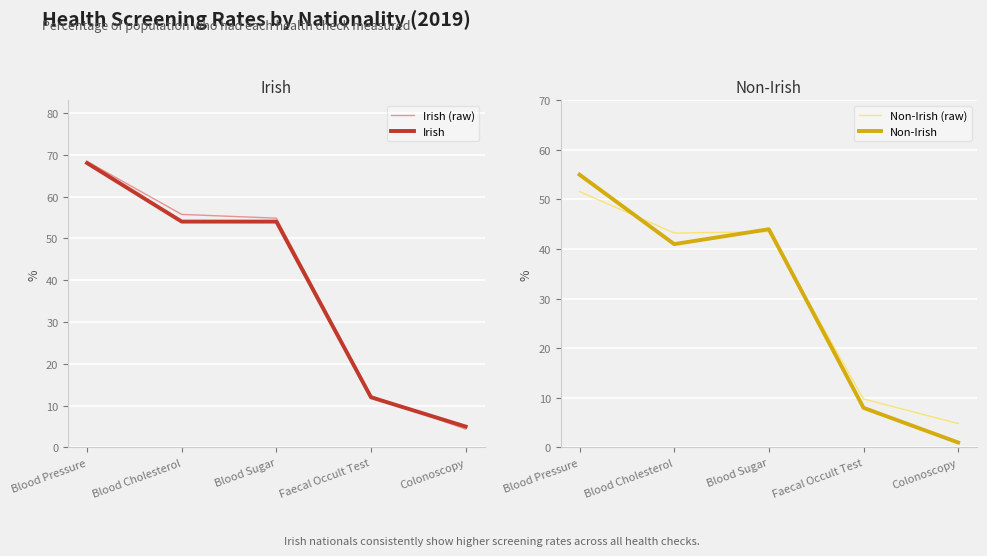

Is it true that Non-Irish (raw) equals 25.0 at Blood Sugar?

False